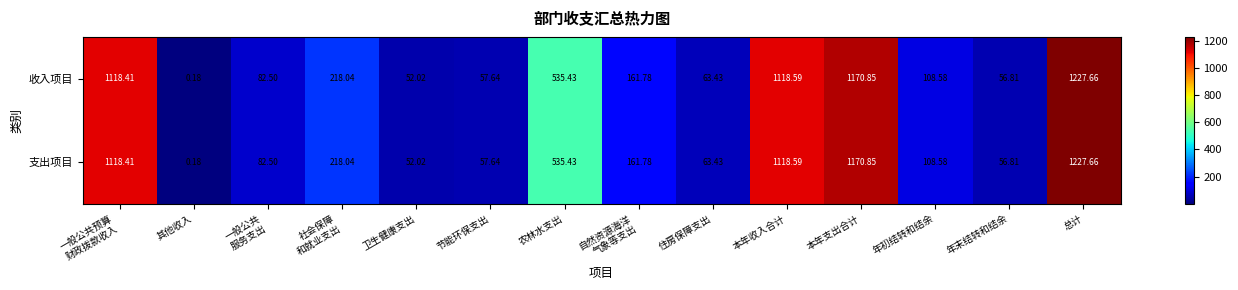

At which label is 支出项目 closest to 613?

农林水支出